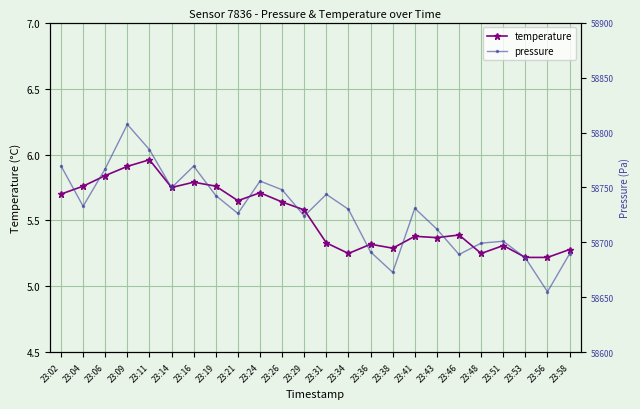

The value of temperature at 23:06 is 4.1. True or false?

False